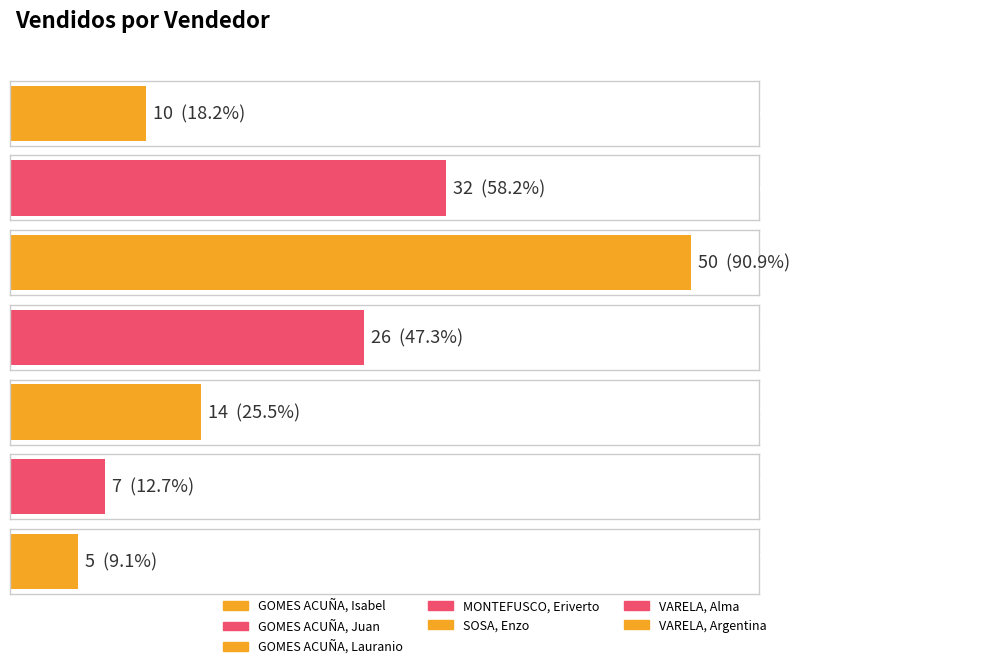

What is the label of the 7th bar from the right?

GOMES ACUÑA, Isabel